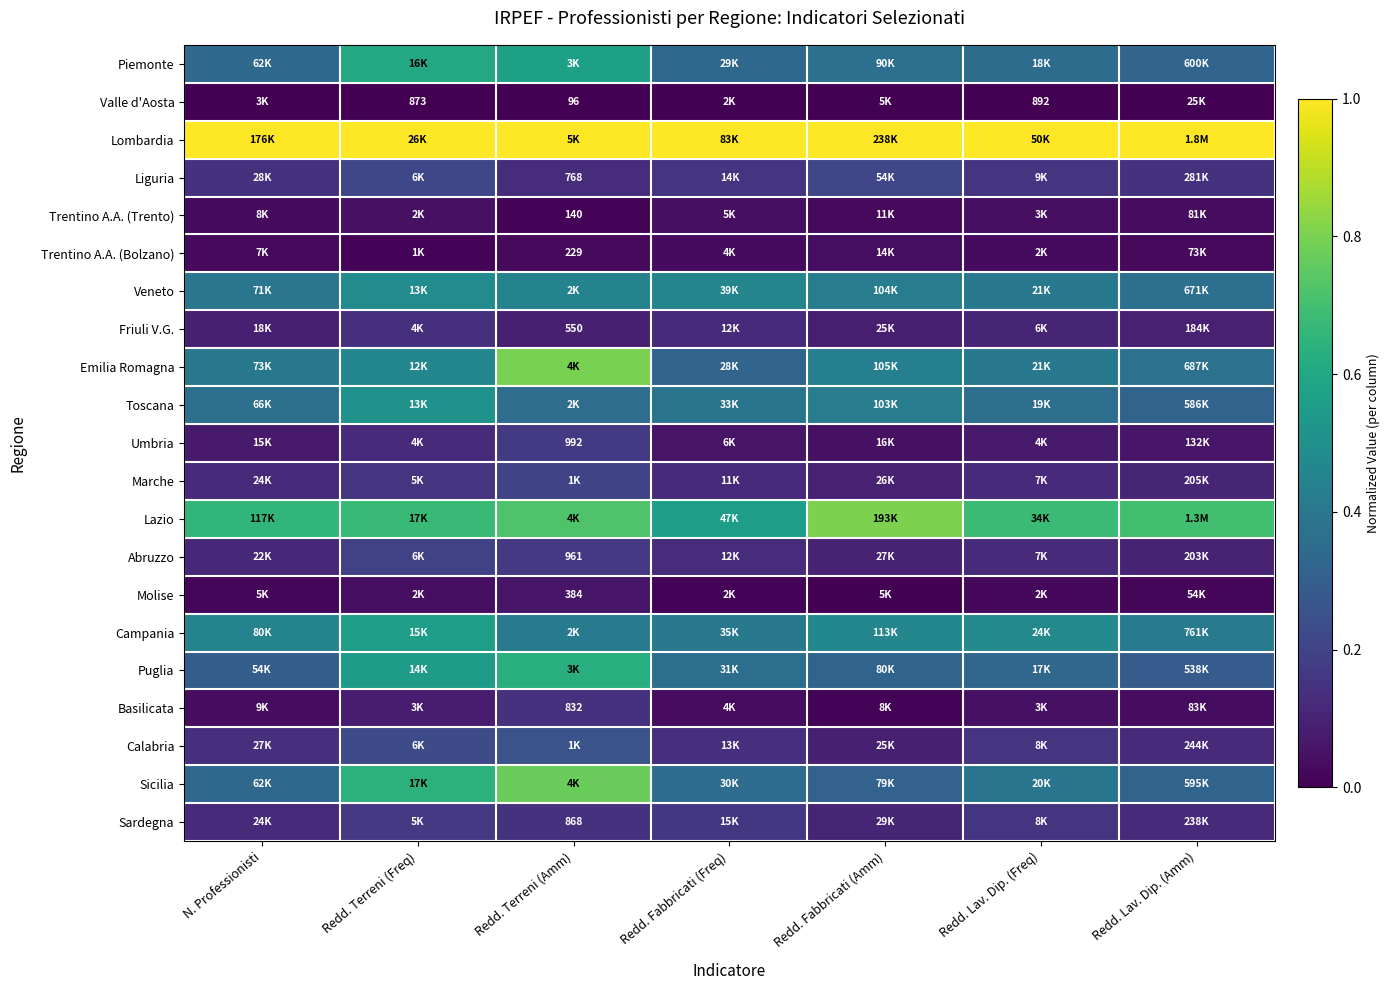

What is the difference between the highest and lowest values at Redd. Terreni (Freq)?

1.0